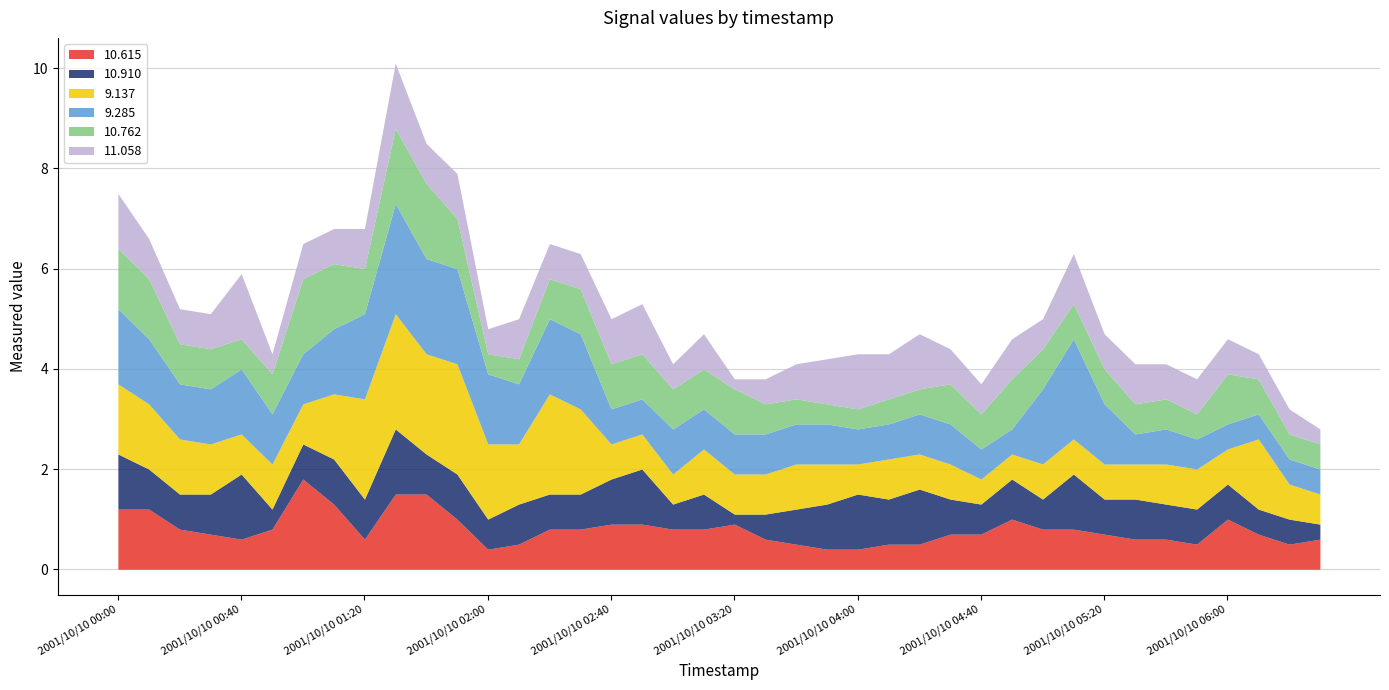

True or false: 11.058 has more than 1 points higher than both neighbors.

True